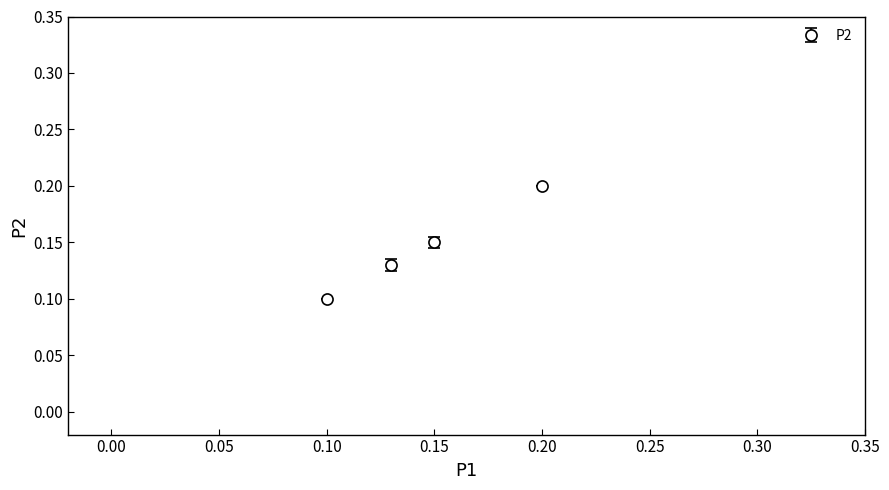

What is the sum of all values?

0.6